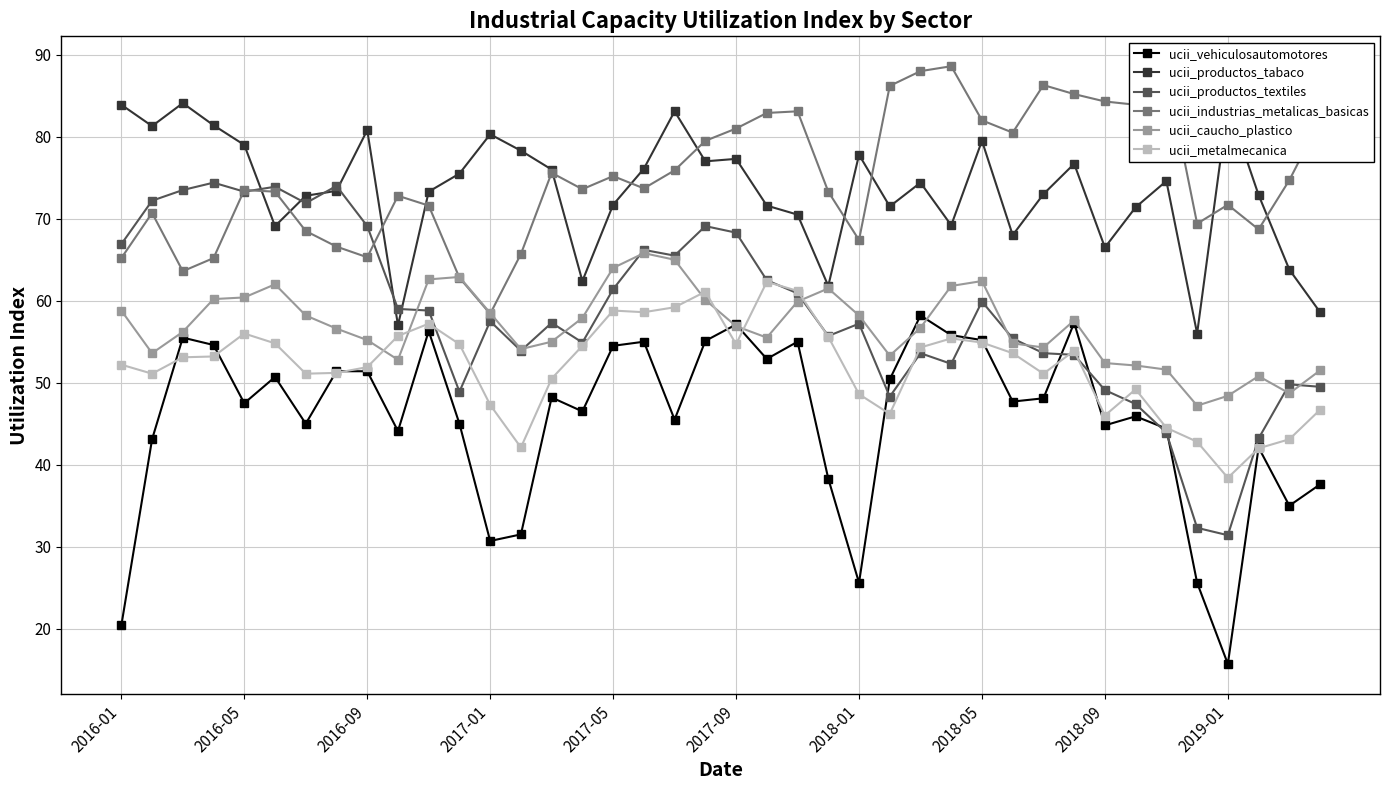

What is the maximum value shown in the chart?

88.6